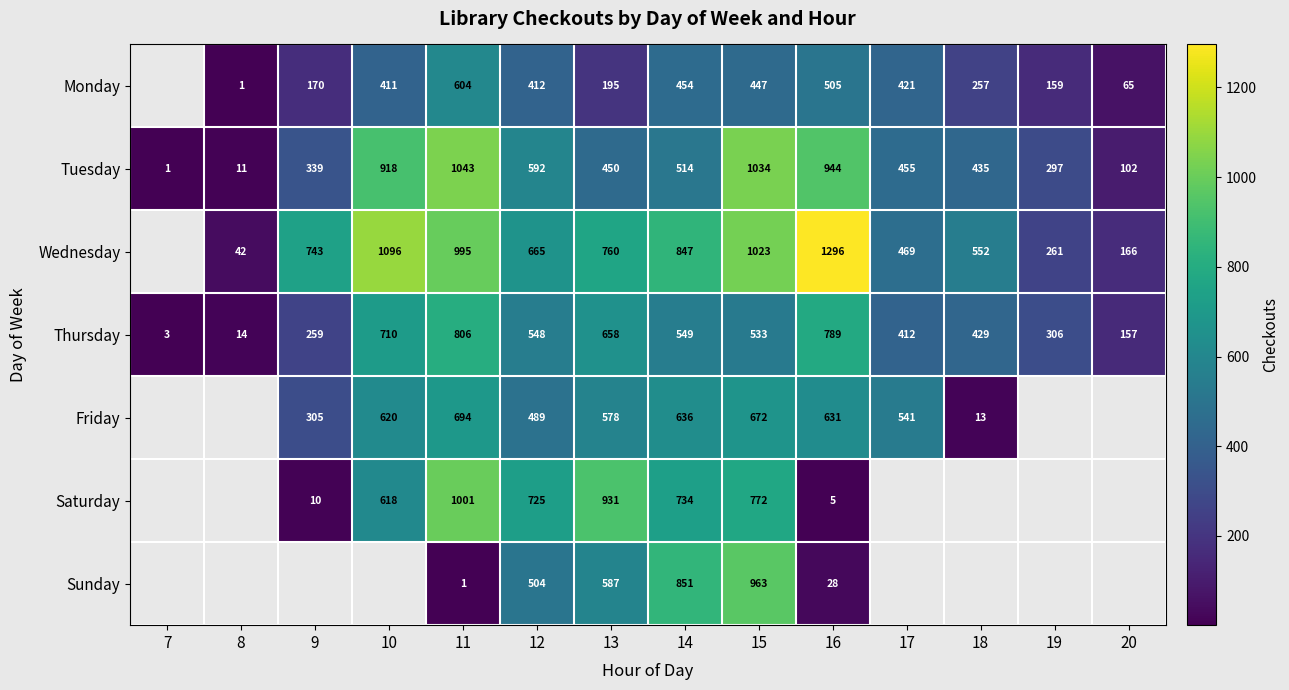

List the labels in order of Thursday value, smallest first.

7, 8, 20, 9, 19, 17, 18, 15, 12, 14, 13, 10, 16, 11